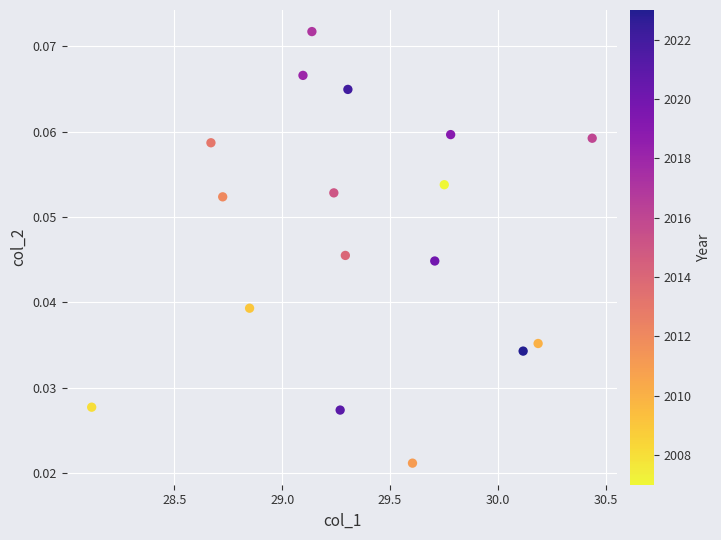

What is the range of X values (max minus min)?

2.3